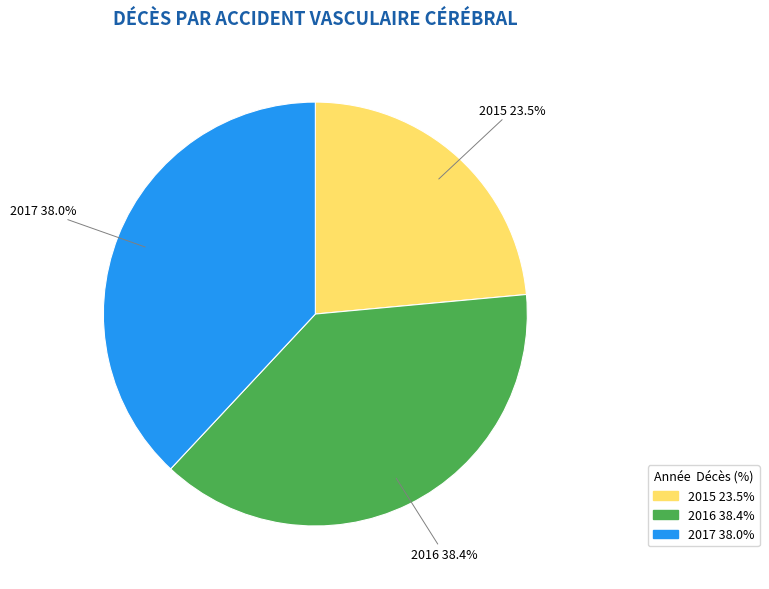

What percentage is the 2017 slice, to the nearest percent?

38%